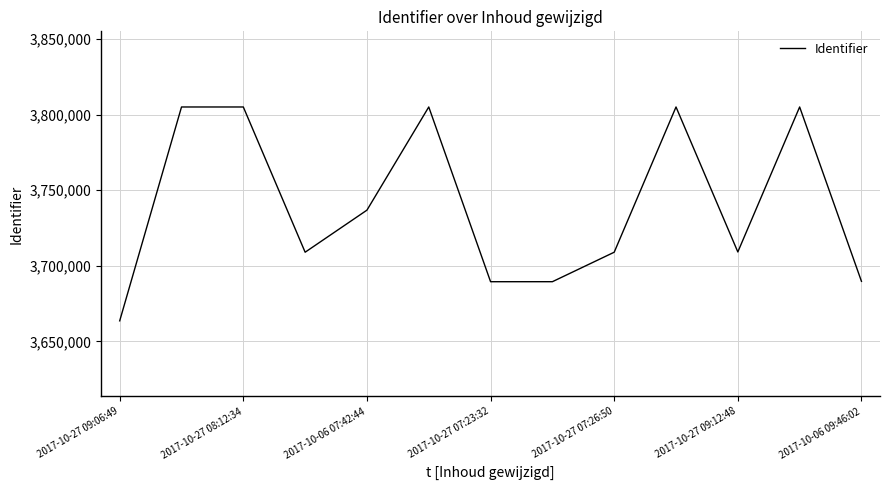

What is the minimum value shown in the chart?

3663630